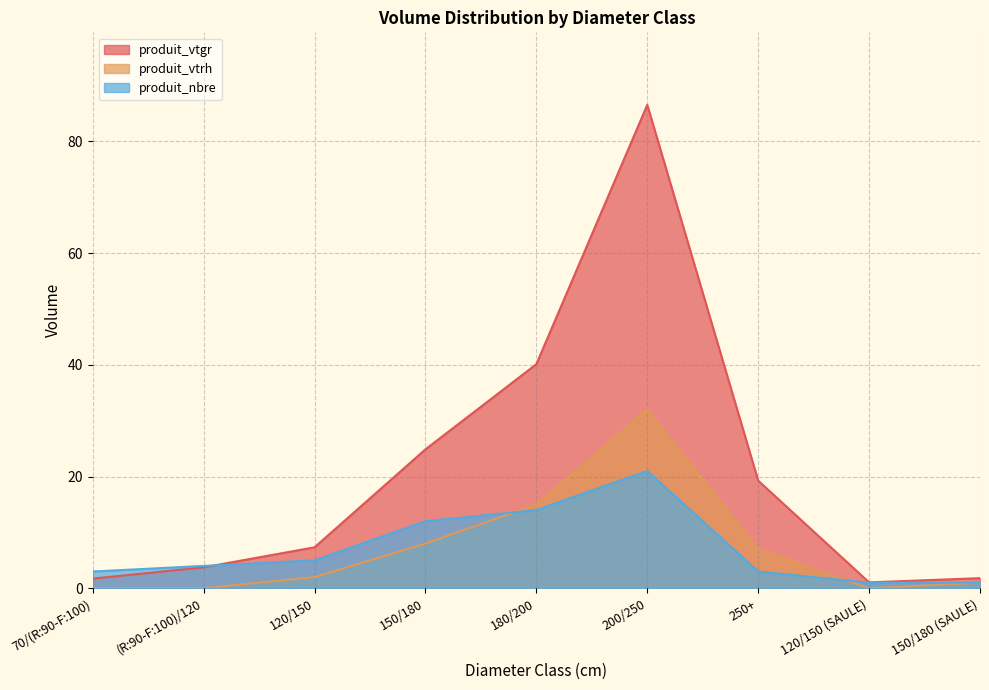

Which series has the widest spread of values?

produit_vtgr